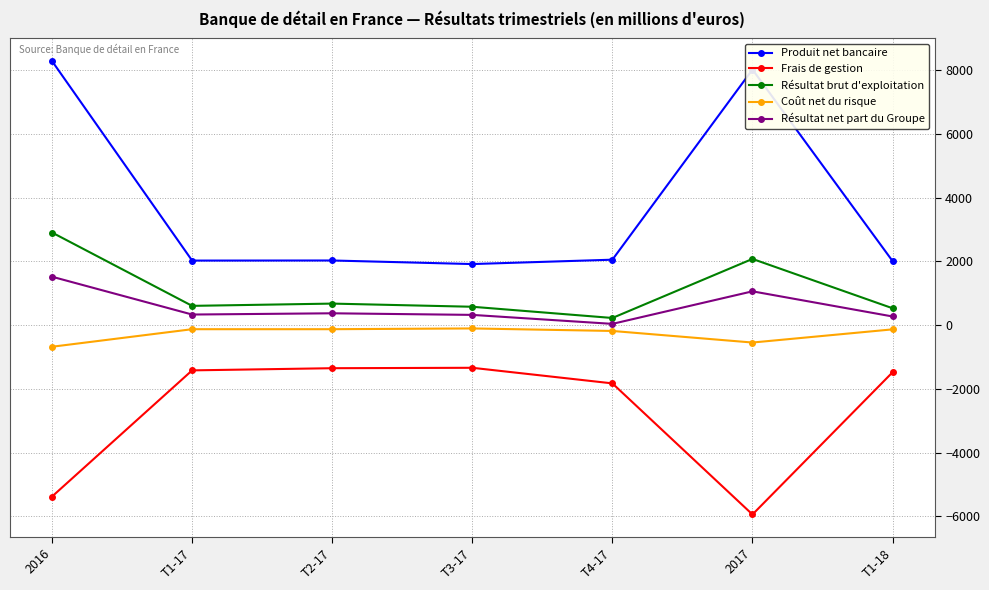

What position from the right is T4-17?

3